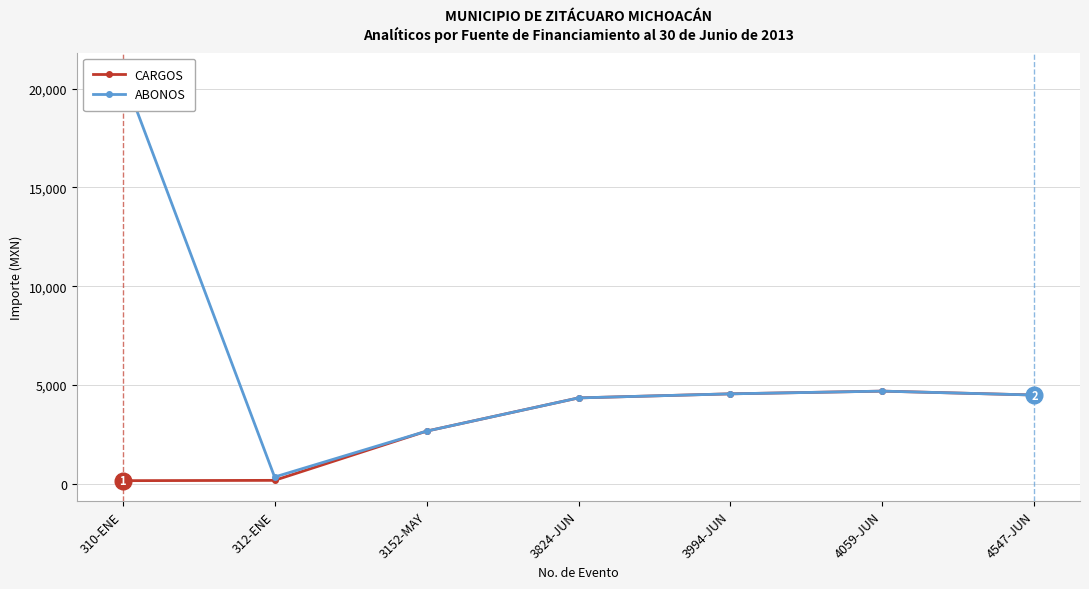

At how many categories does at least one series exceed 18348?

1